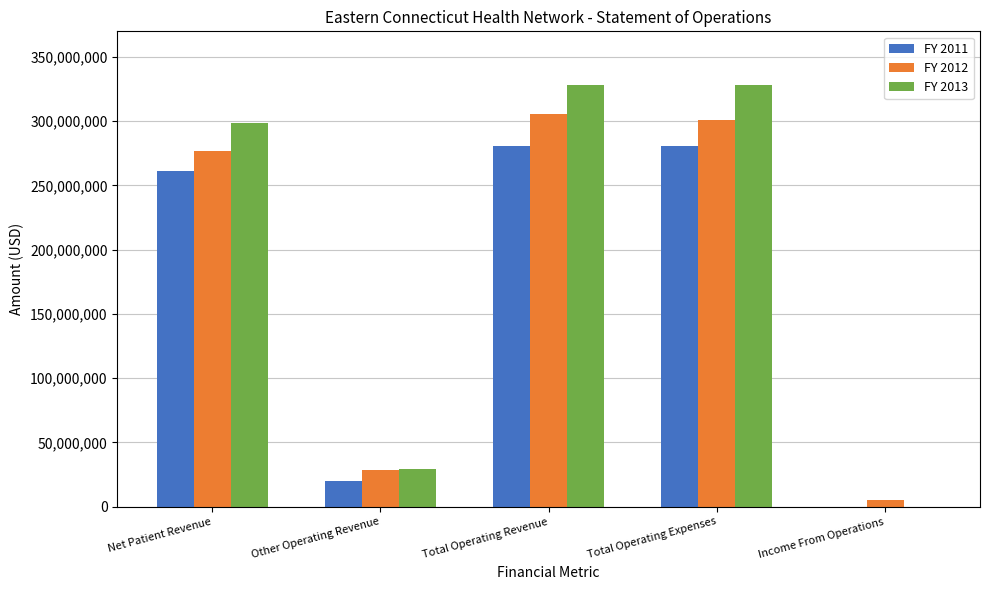

Which series changed the most between Net Patient Revenue and Total Operating Expenses?

FY 2013